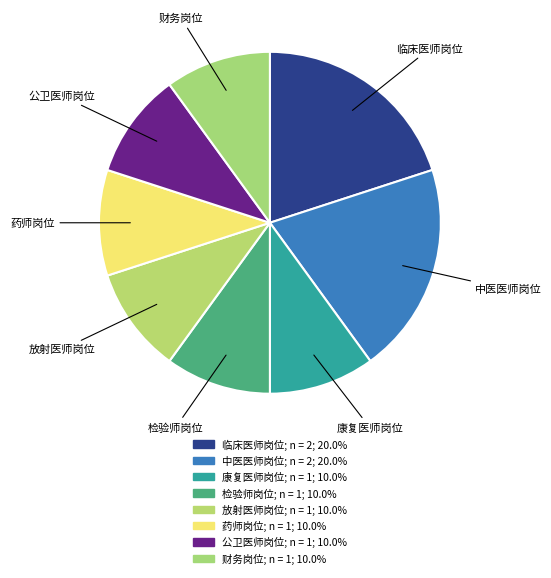

Combined, what portion of the pie is 检验师岗位 and 放射医师岗位?

20.0%